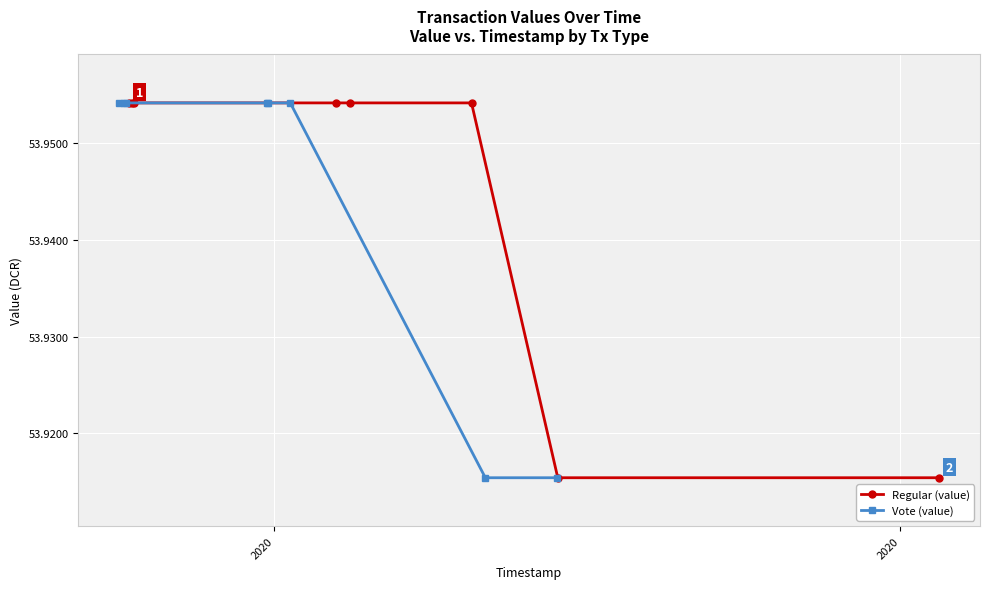

Count the Regular (value) values in the range 53 to 54.

8